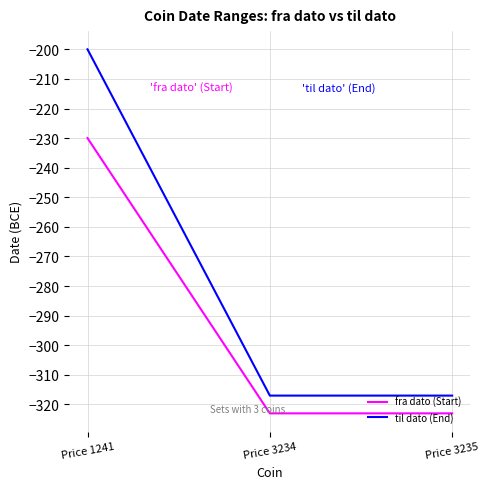

Which series has the largest range (max minus min)?

til dato (End)